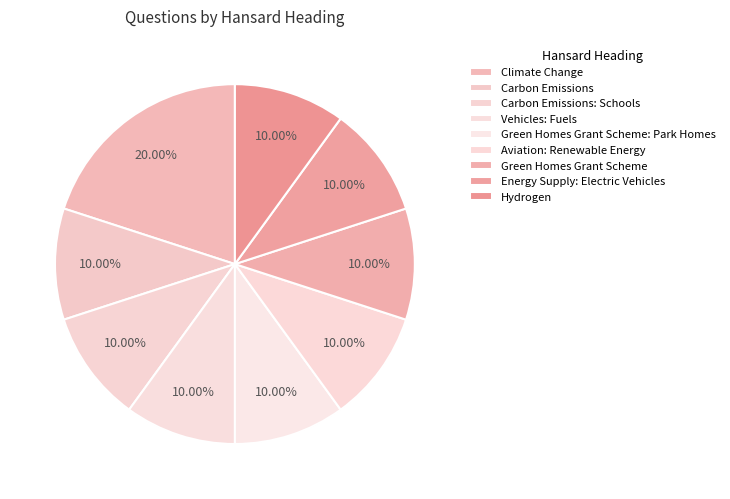

Is the sum of Vehicles: Fuels and Carbon Emissions: Schools greater than half?

No